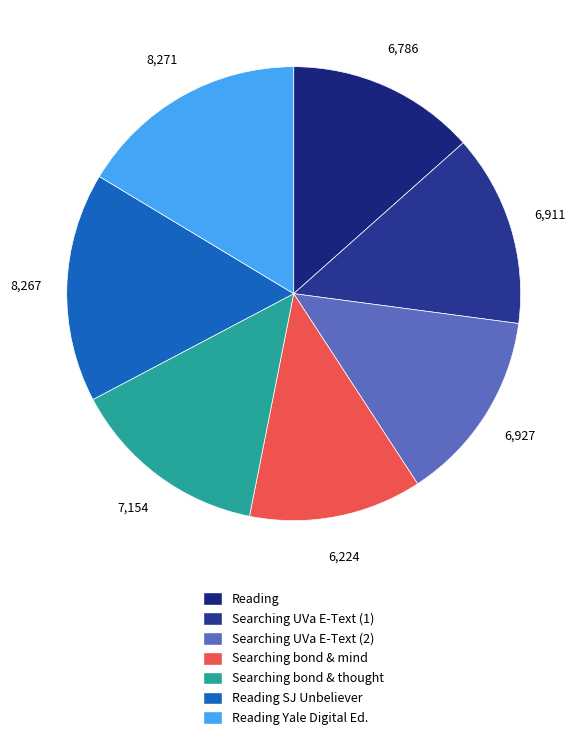

Count the number of slices in the pie.

7